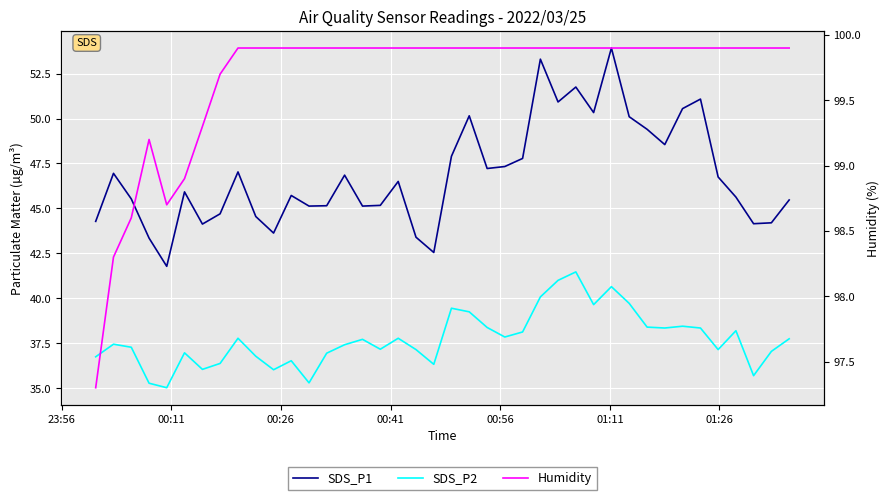

True or false: SDS_P1 and SDS_P2 intersect in this chart.

False